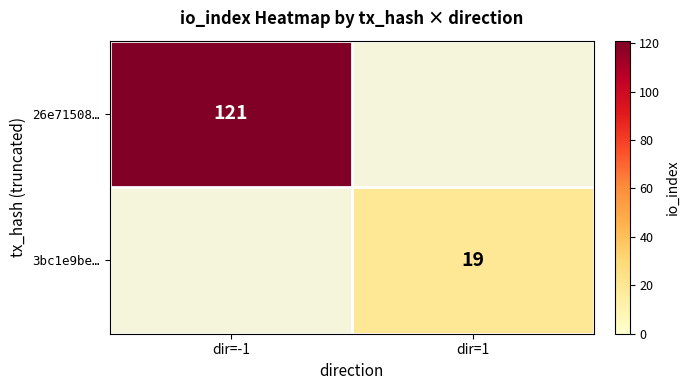

The 3bc1e9be… series shows 19 at dir=1. True or false?

True